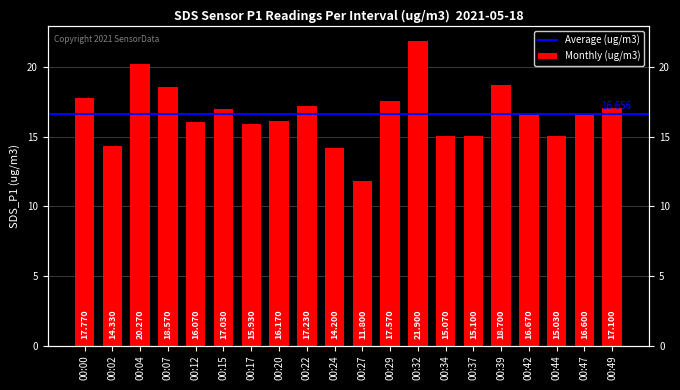

Is it true that the value at 00:22 is 17.2?

True